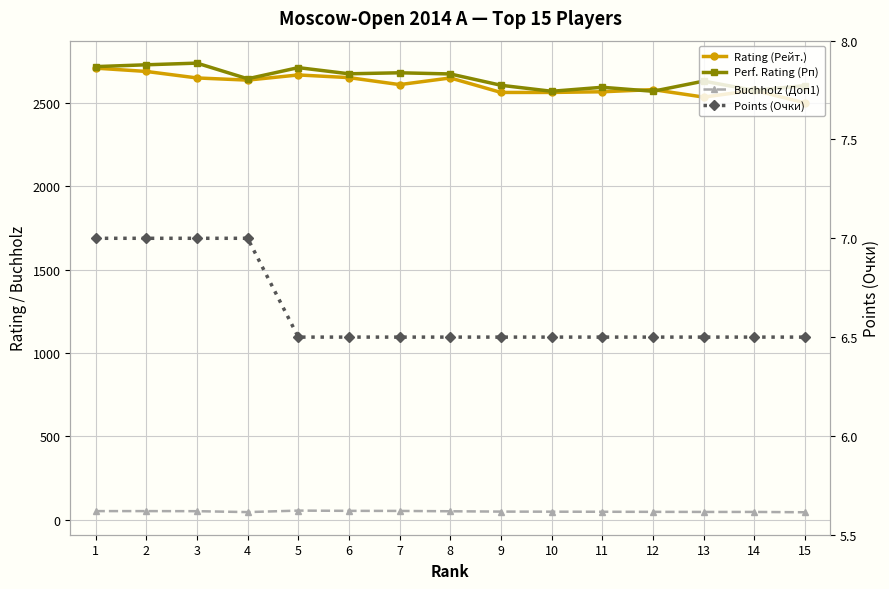

Reading left to right, extract all data points from this chart.

Rating (Рейт.): 1=2710.0	2=2690.0	3=2651.0	4=2638.0	5=2669.0	6=2653.0	7=2611.0	8=2651.0	9=2564.0	10=2564.0	11=2568.0	12=2581.0	13=2536.0	14=2577.0	15=2501.0
Perf. Rating (Рп): 1=2719.0	2=2730.0	3=2740.0	4=2646.0	5=2713.0	6=2676.0	7=2682.0	8=2675.0	9=2607.0	10=2571.0	11=2595.0	12=2571.0	13=2632.0	14=2576.0	15=2605.0
Buchholz (Доп1): 1=50.5	2=50.5	3=50.0	4=44.5	5=53.5	6=52.0	7=51.5	8=49.5	9=47.5	10=47.0	11=46.5	12=46.0	13=45.5	14=45.5	15=43.5
Points (Очки): 1=7.0	2=7.0	3=7.0	4=7.0	5=6.5	6=6.5	7=6.5	8=6.5	9=6.5	10=6.5	11=6.5	12=6.5	13=6.5	14=6.5	15=6.5